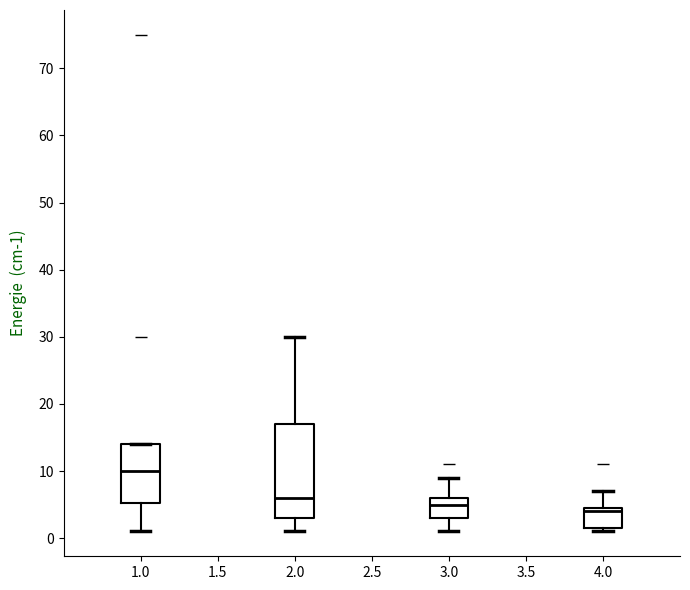

Reading left to right, transcribe this box plot: for each box, give where its median line is, the range the box spans, and where its two whiskers end, as read against the y-axis. The values are not printed on the chart, so give them approximately, as read against the axis.

1.0: median 10, box 5 to 14, whiskers 1 to 14
2.0: median 6, box 3 to 17, whiskers 1 to 30
3.0: median 5, box 3 to 6, whiskers 1 to 9
4.0: median 4, box 2 to 5, whiskers 1 to 7